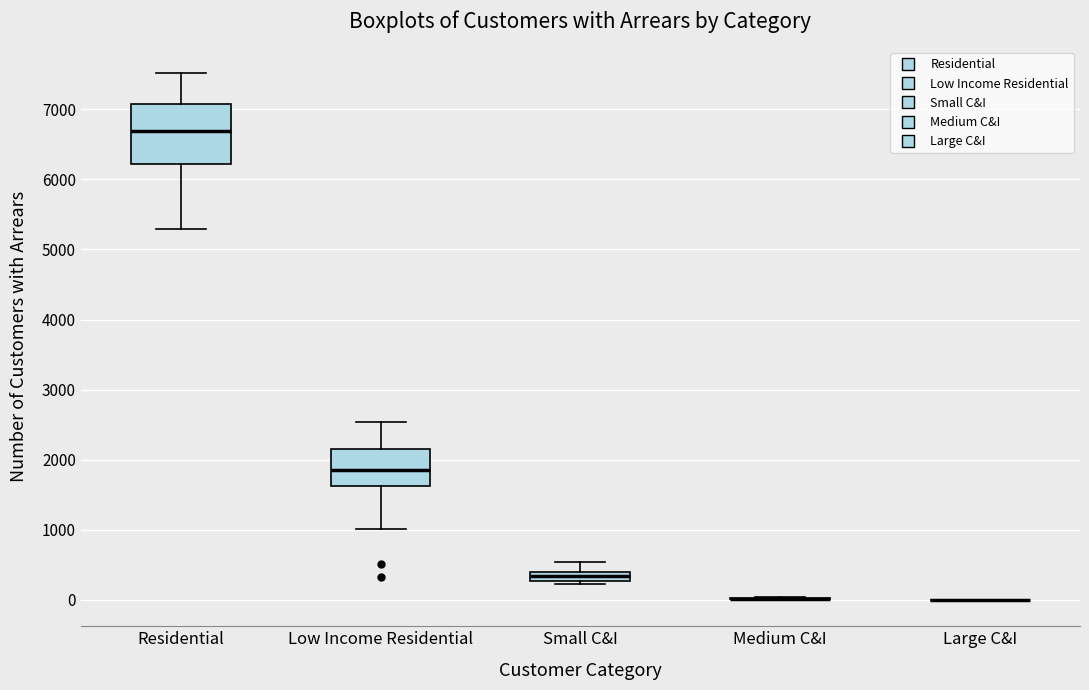

Comparing the boxes themselves (not the whiskers), which one is the tallest?

Residential